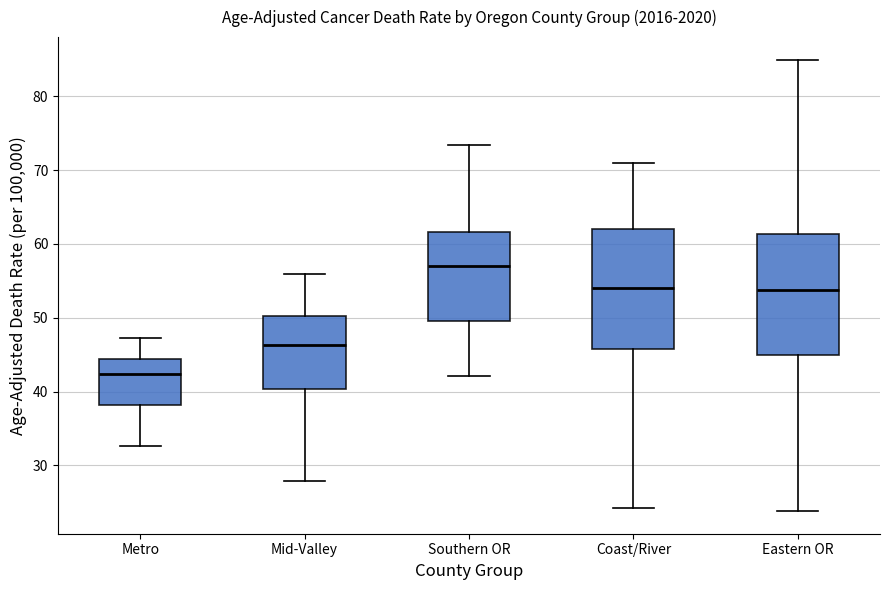

Reading left to right, transcribe this box plot: for each box, give where its median line is, the range the box spans, and where its two whiskers end, as read against the y-axis. The values are not printed on the chart, so give them approximately, as read against the axis.

Metro: median 42, box 38 to 44, whiskers 33 to 47
Mid-Valley: median 46, box 40 to 50, whiskers 28 to 56
Southern OR: median 57, box 50 to 62, whiskers 42 to 73
Coast/River: median 54, box 46 to 62, whiskers 24 to 71
Eastern OR: median 54, box 45 to 61, whiskers 24 to 85